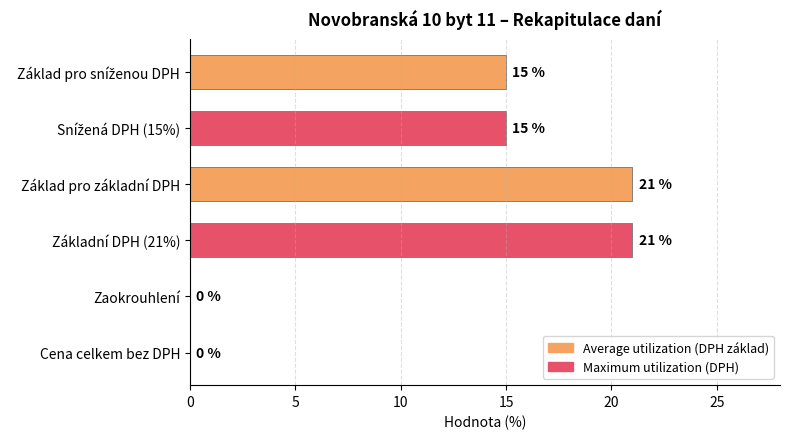

Is it true that the value at Zaokrouhlení is 10?

False